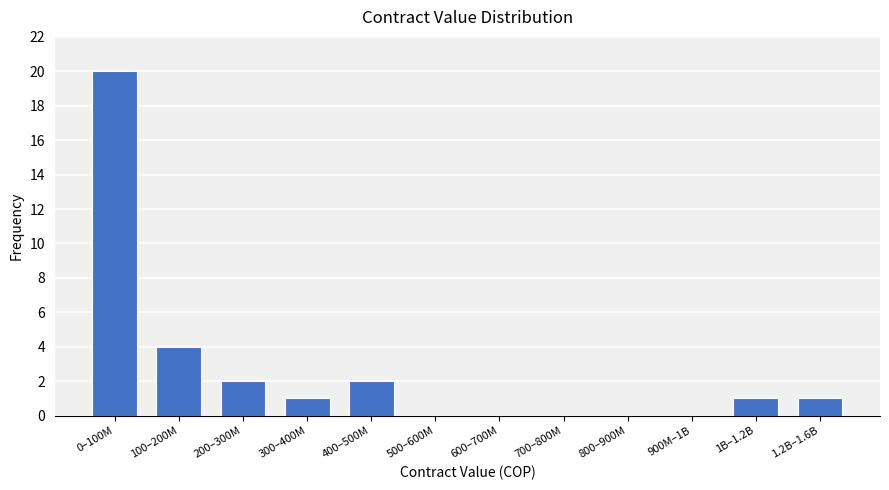

Reading right to left, list all the values displayed in this chart.

1.2B–1.6B=1	1B–1.2B=1	900M–1B=0	800–900M=0	700–800M=0	600–700M=0	500–600M=0	400–500M=2	300–400M=1	200–300M=2	100–200M=4	0–100M=20